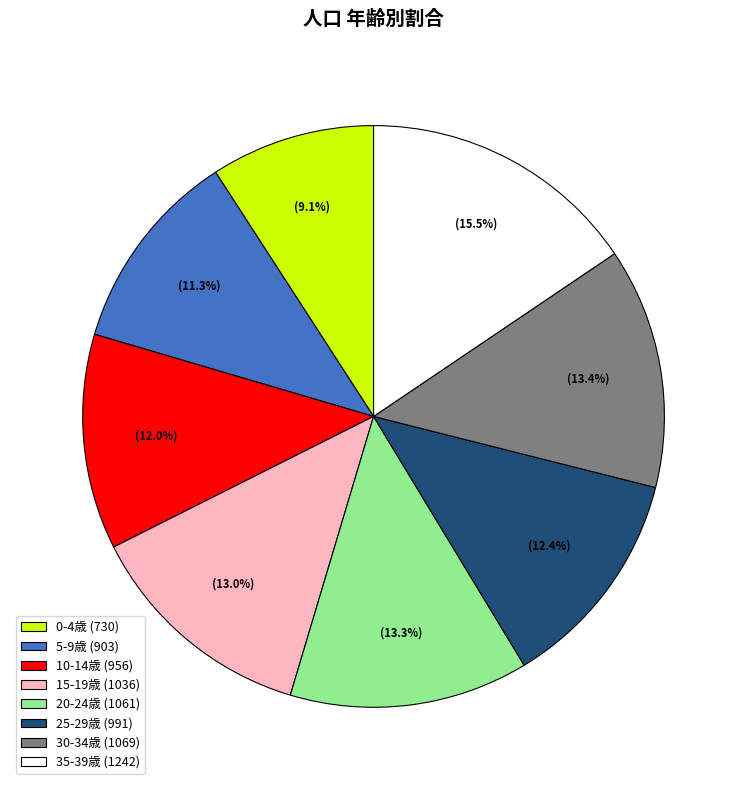

Is the sum of 25-29歳 (991) and 15-19歳 (1036) greater than half?

No